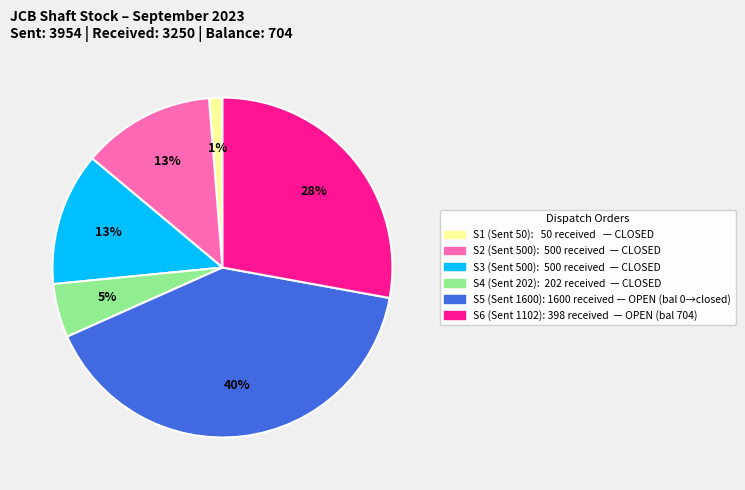

To the nearest percent, what is the difference between the largest and smallest slice percentages?

39%